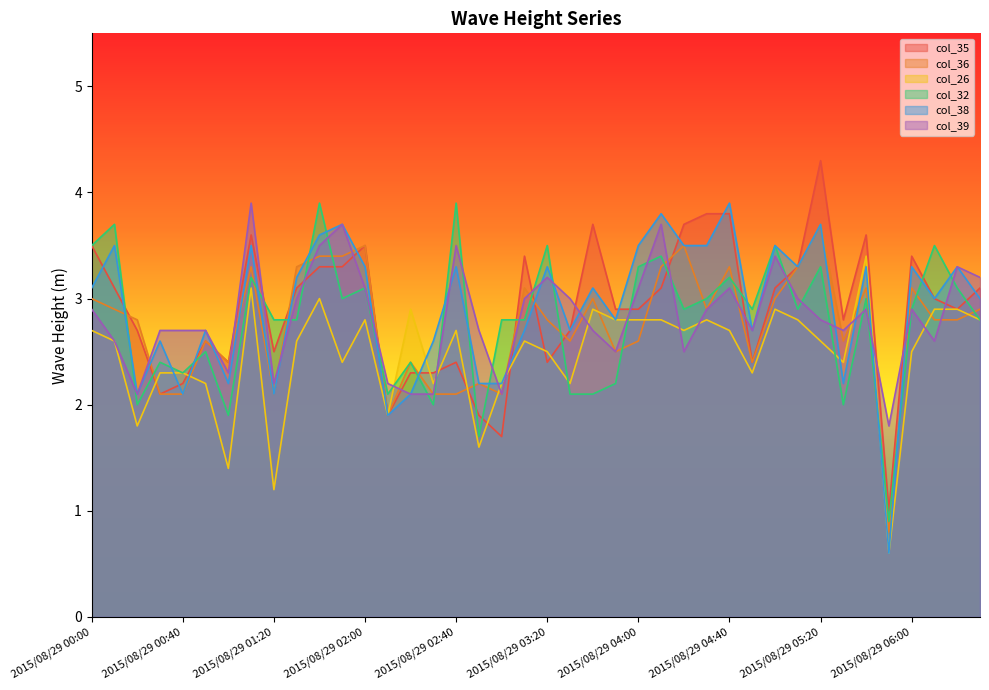

How many interior local valleys does the col_35 series have?

10